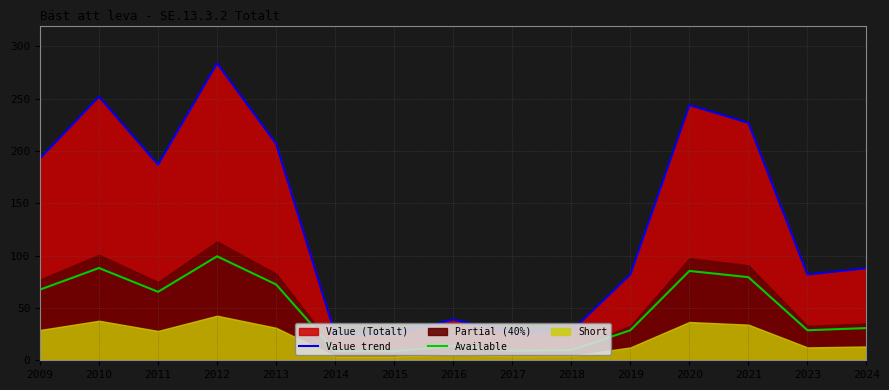

Is it true that Available equals 65.5 at 2011?

True